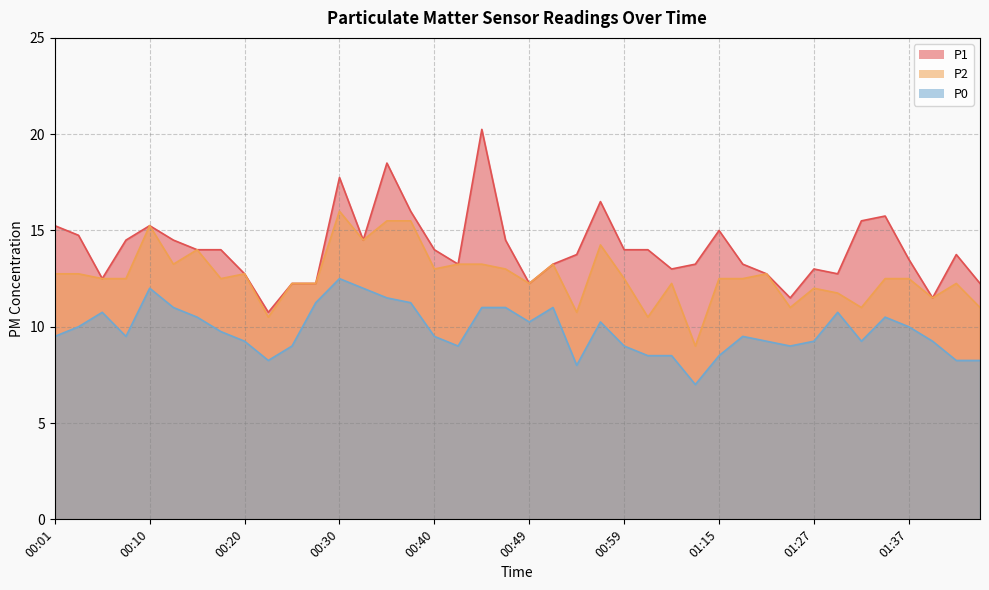

True or false: P0 and P1 cross at least once.

False